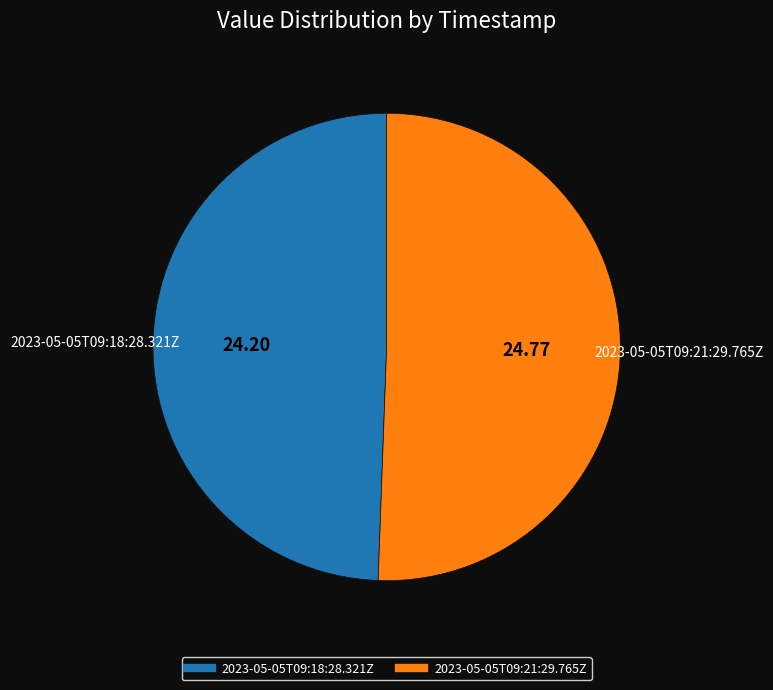

Combined, do 2023-05-05T09:21:29.765Z and 2023-05-05T09:18:28.321Z account for over 50%?

Yes